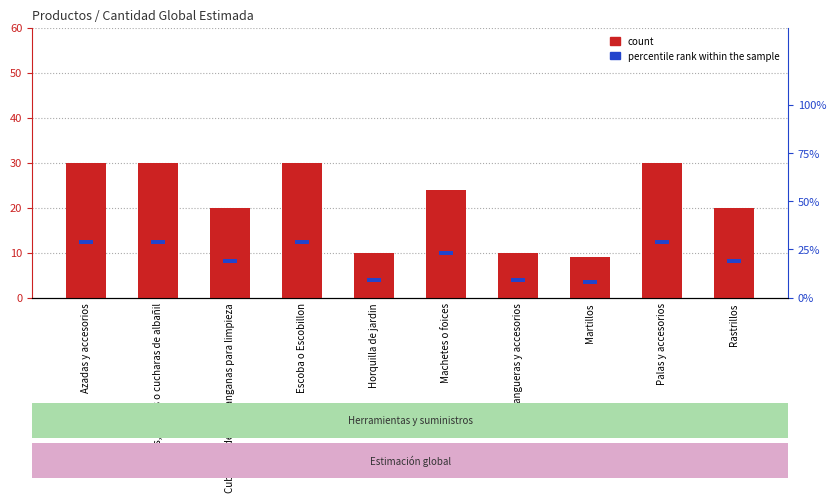

Between Palas y accesorios and Mangueras y accesorios, which is larger?

Palas y accesorios